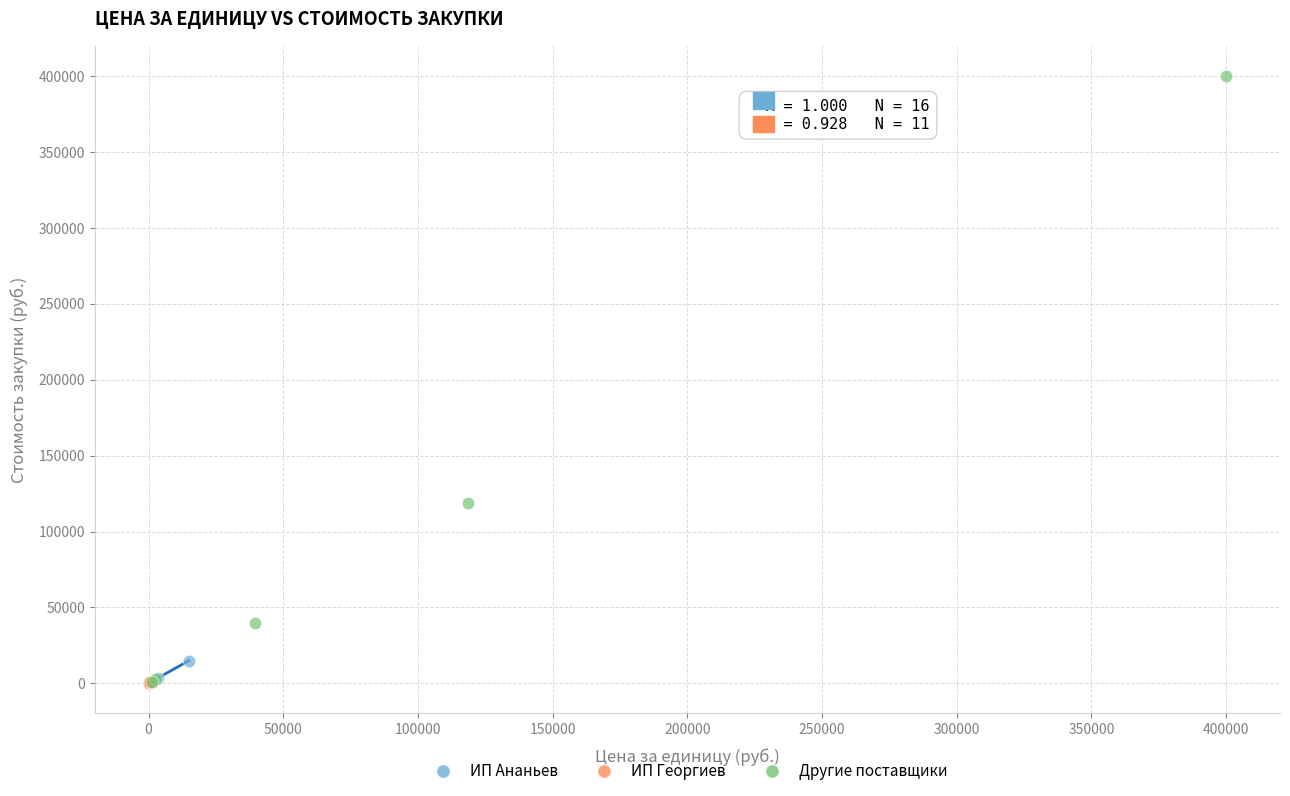

Which series has the widest spread of Y values?

Другие поставщики